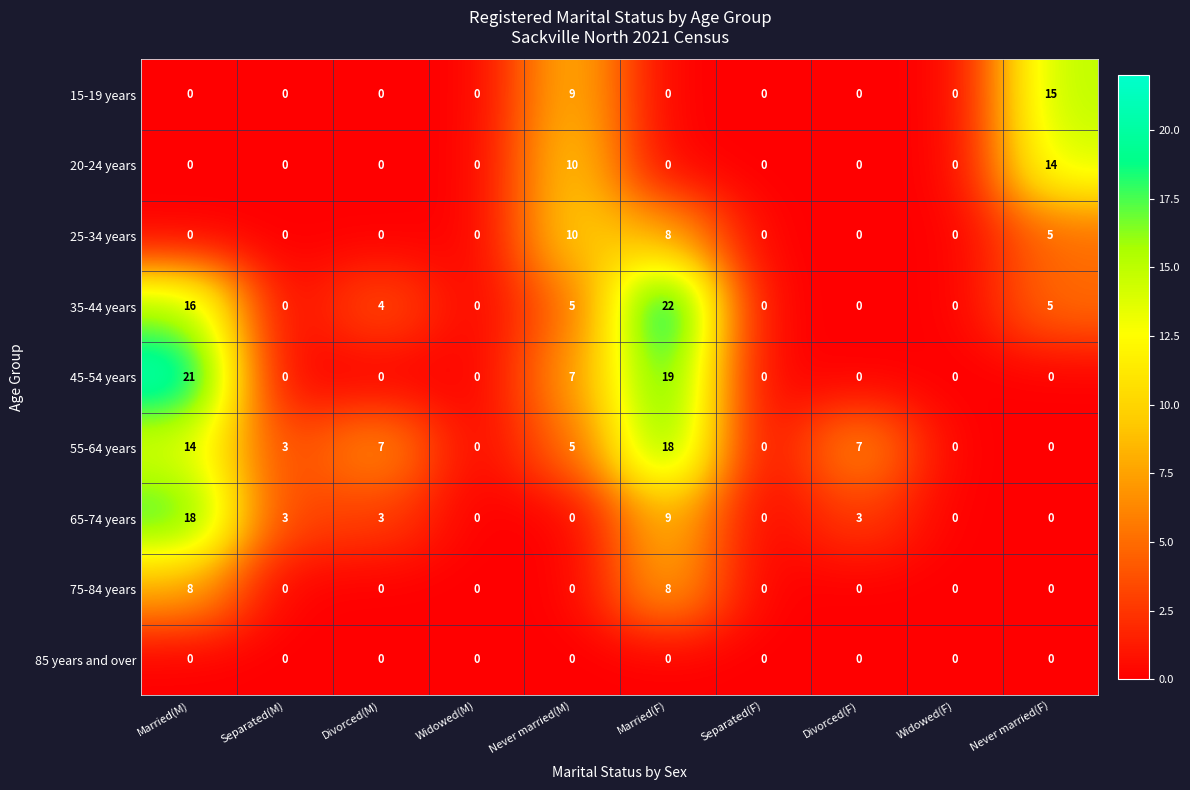

At which category does the chart reach its peak across all series?

Married(F)